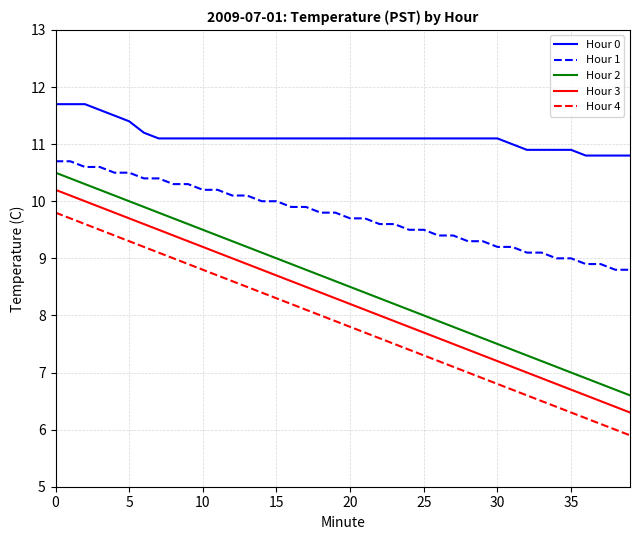

What is the lowest value of the Hour 1 series?

8.8